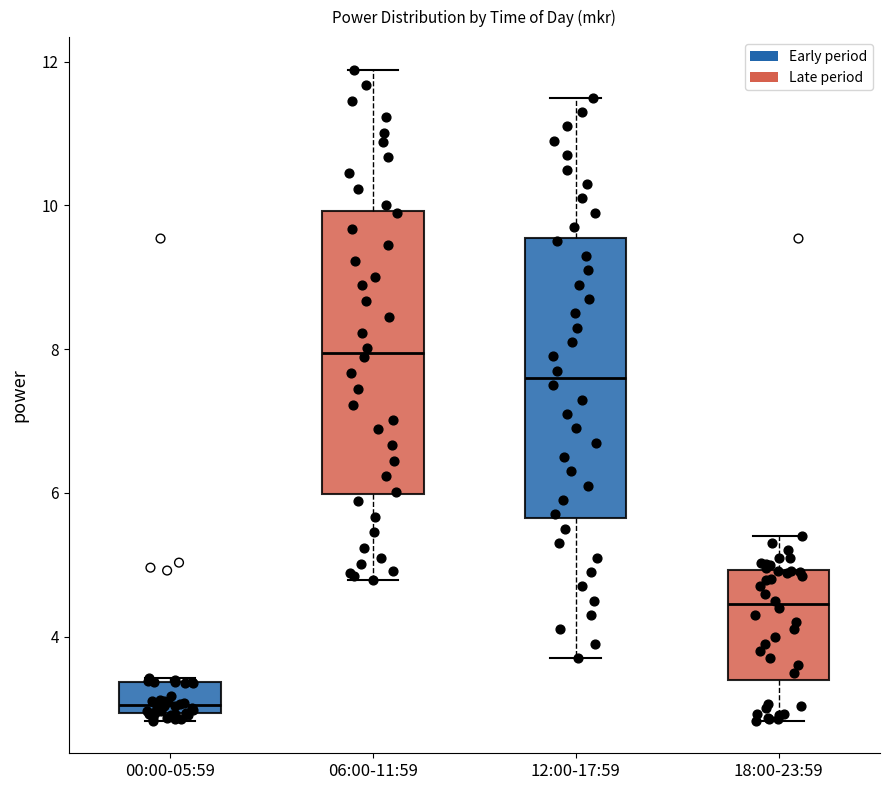

Which box has the highest median line?

06:00-11:59